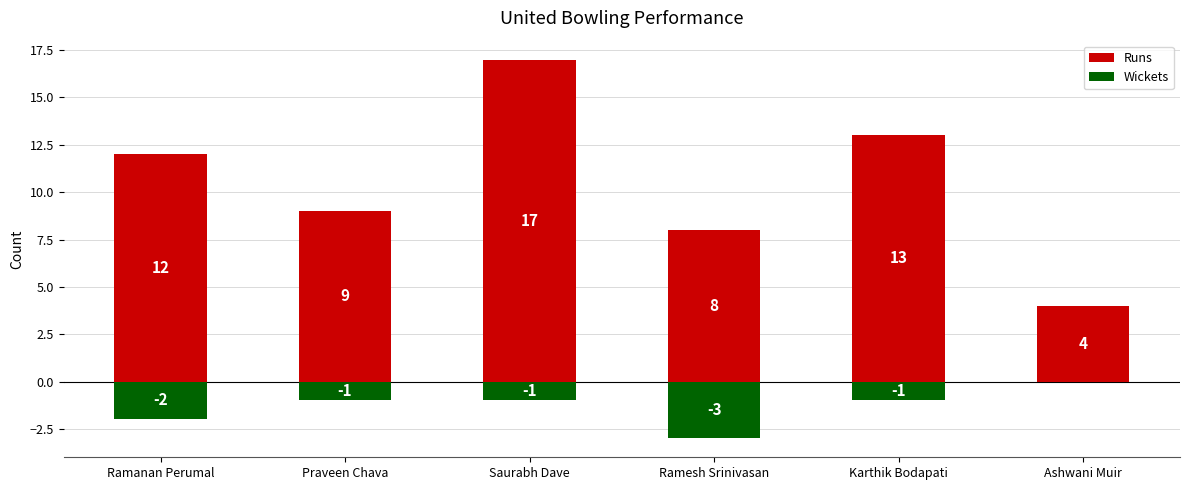

What position from the right is Praveen Chava?

5